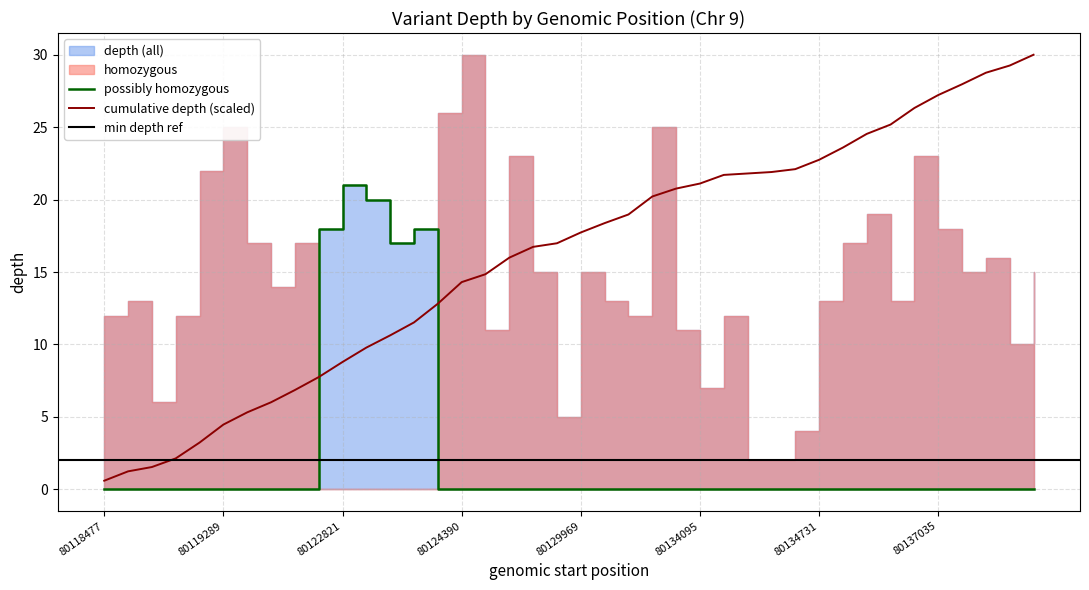

Rank the categories by possibly homozygous value from lowest to highest.

80118477, 80118515, 80118584, 80118939, 80119262, 80119289, 80119874, 80120331, 80121162, 80123883, 80124390, 80124661, 80124819, 80126626, 80127543, 80129969, 80130048, 80130218, 80132537, 80132707, 80134095, 80134369, 80134525, 80134527, 80134605, 80134731, 80135043, 80135525, 80136222, 80136673, 80137035, 80138403, 80138748, 80139254, 80139694, 80123253, 80122763, 80123290, 80123241, 80122821